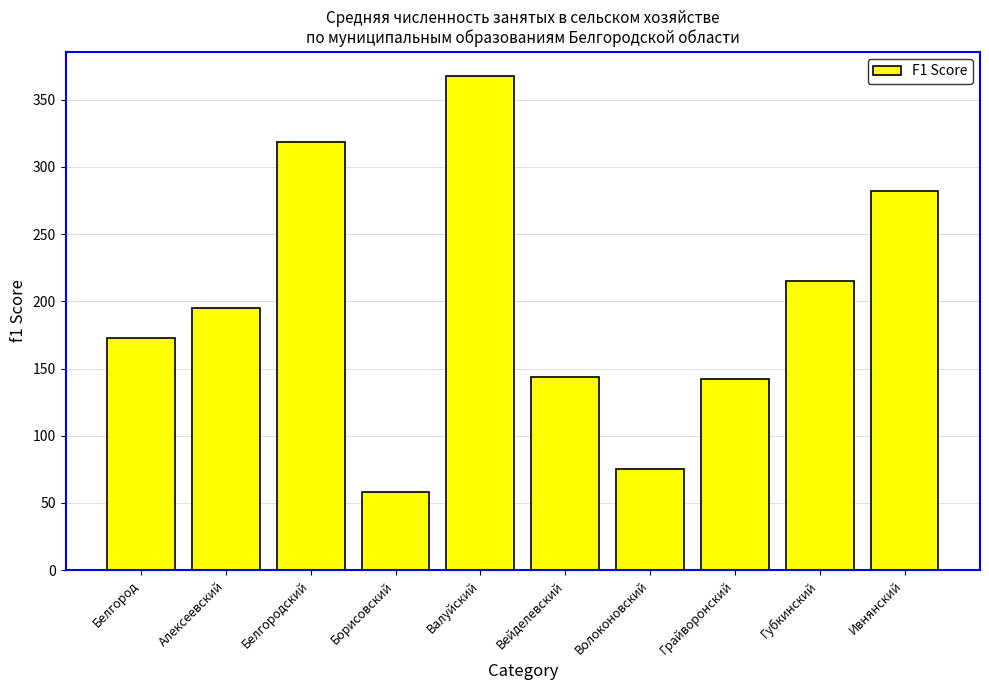

At which category does the chart reach its peak across all series?

Валуйский